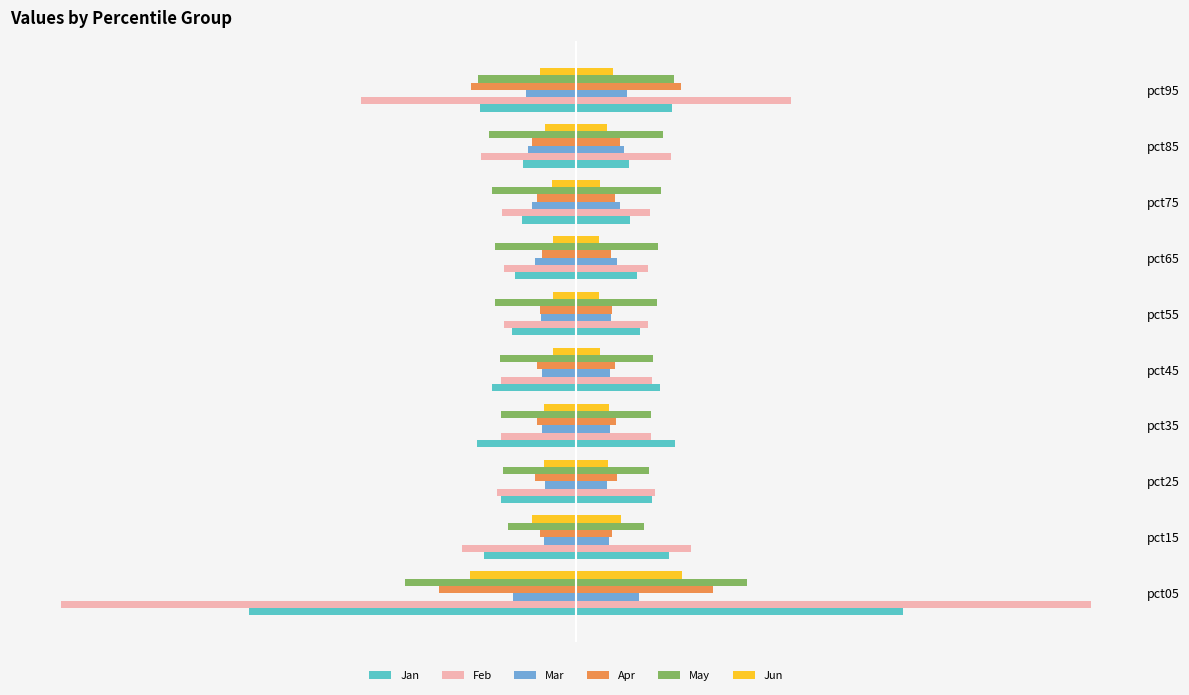

How many data points does each series have?

10